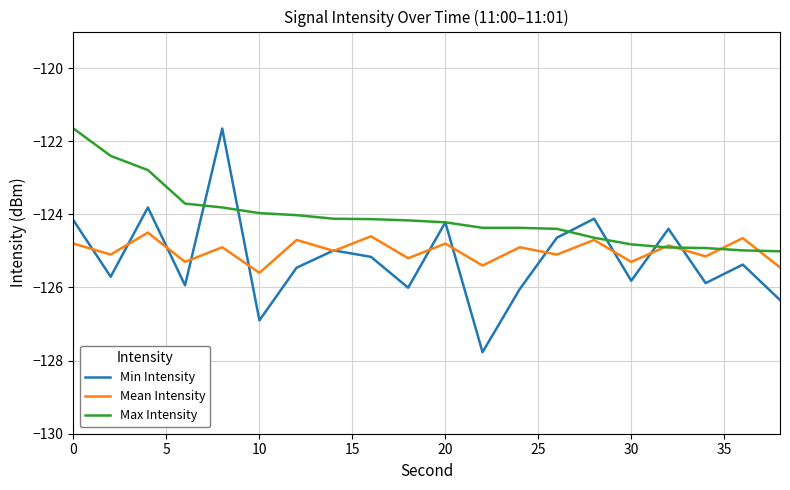

Which series has the widest spread of values?

Min Intensity